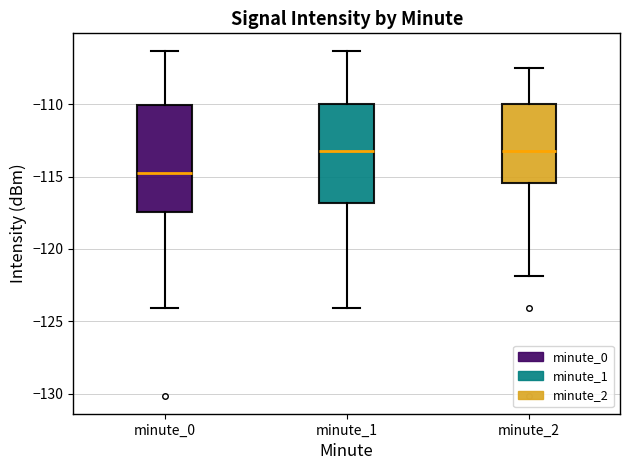

Comparing the boxes themselves (not the whiskers), which one is the tallest?

minute_0